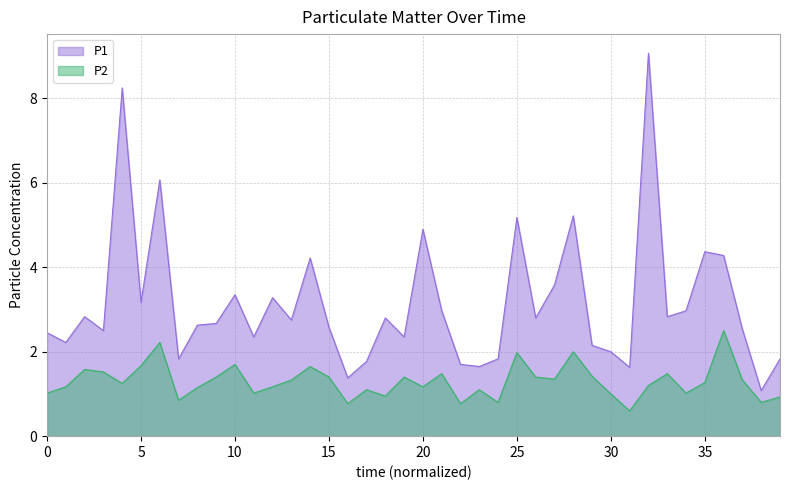

Which has a higher value, 15 or 34?

34